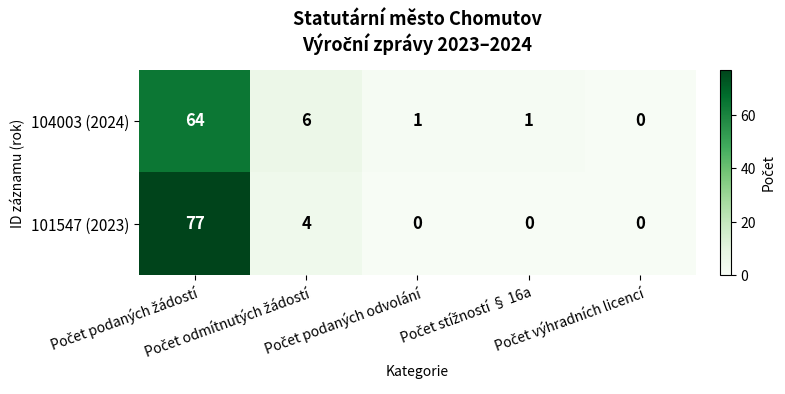

Which series has the largest total across all categories?

101547 (2023)